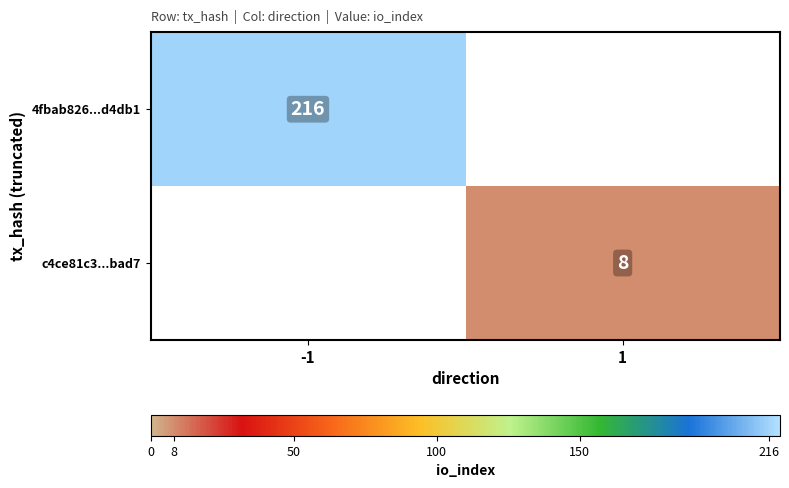

The 4fbab826...d4db1 series shows 216 at -1. True or false?

True